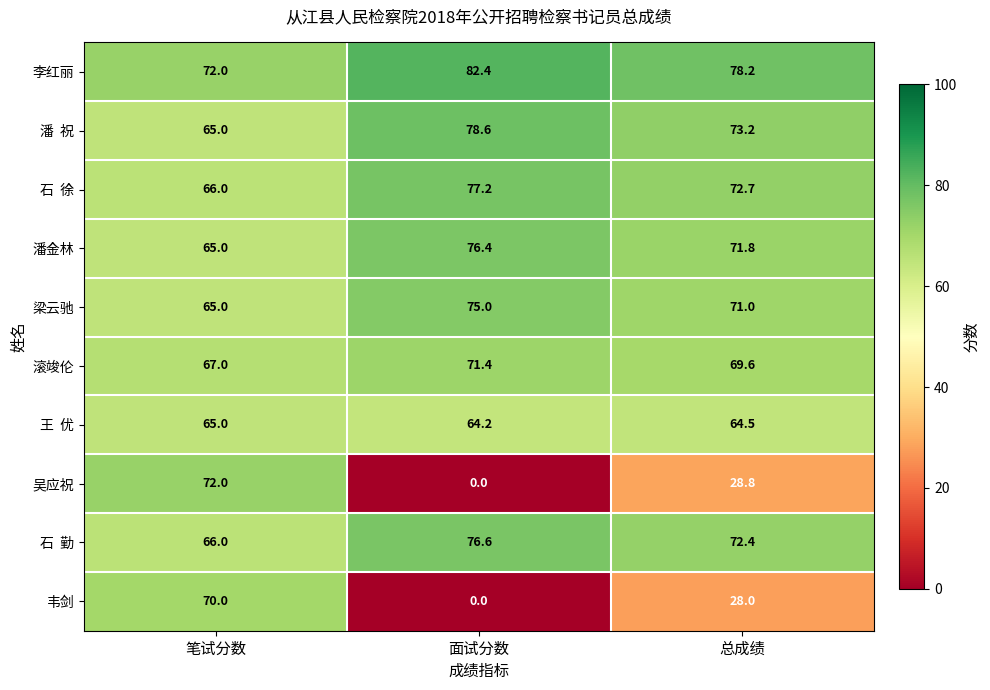

The value of 李红丽 at 面试分数 is 82.4. True or false?

True